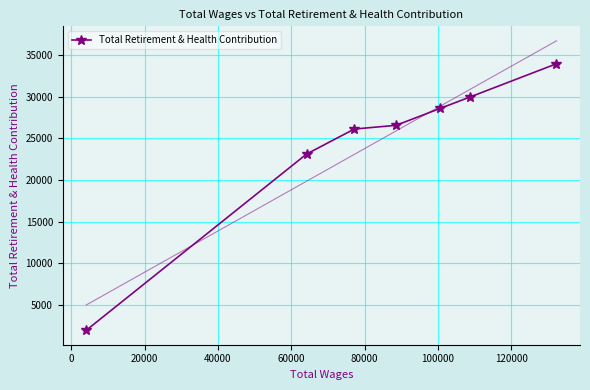

What is the value of the Total Retirement & Health Contribution point at the 3rd from the left?

26125